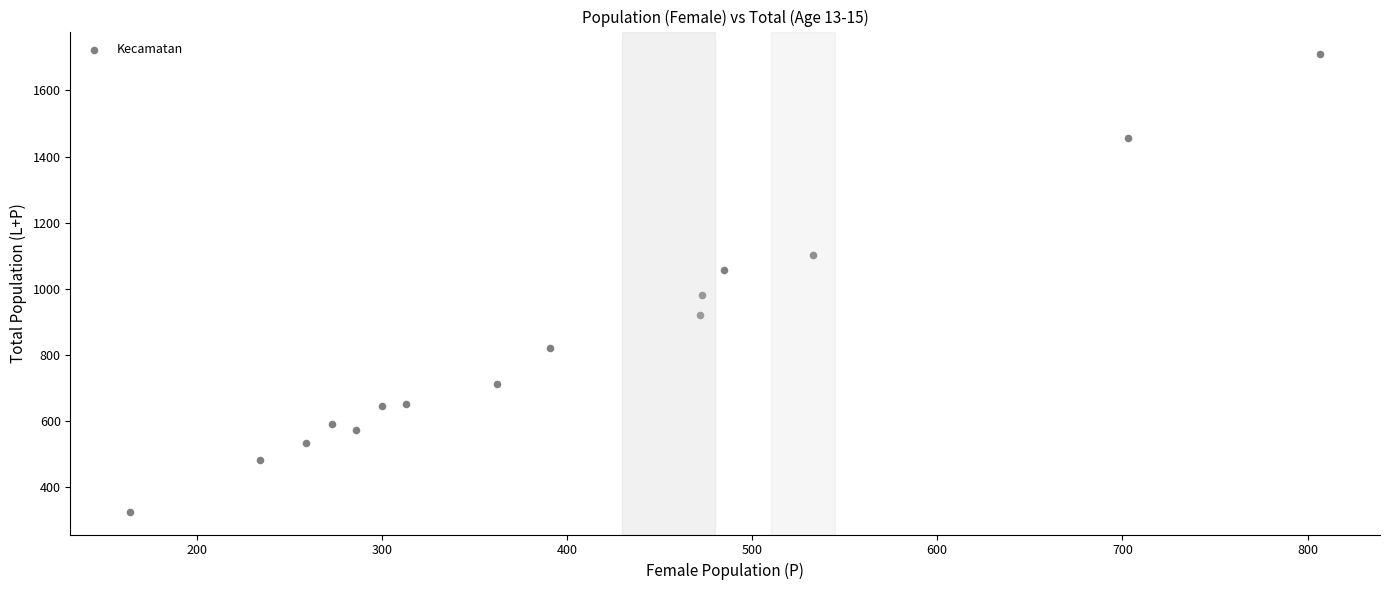

What is the range of X values (max minus min)?

643